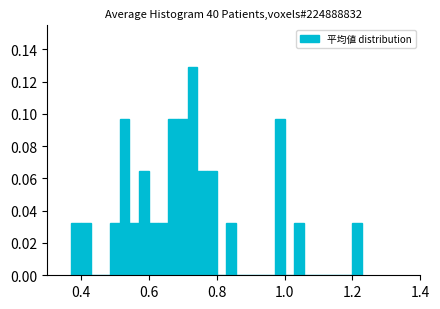

Around what value on the x-axis is the tallest bar? Give the approximate position of its centre, as read against the axis.

0.72